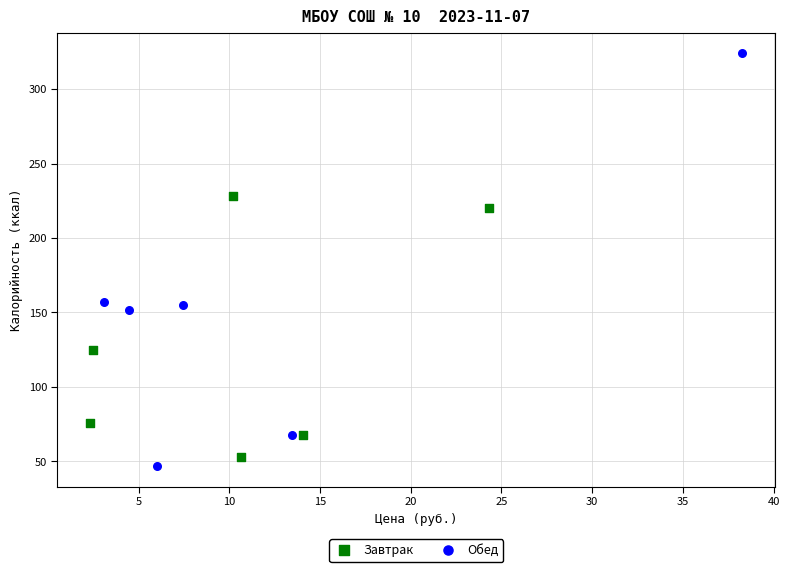

Which series reaches the maximum Y coordinate?

Обед